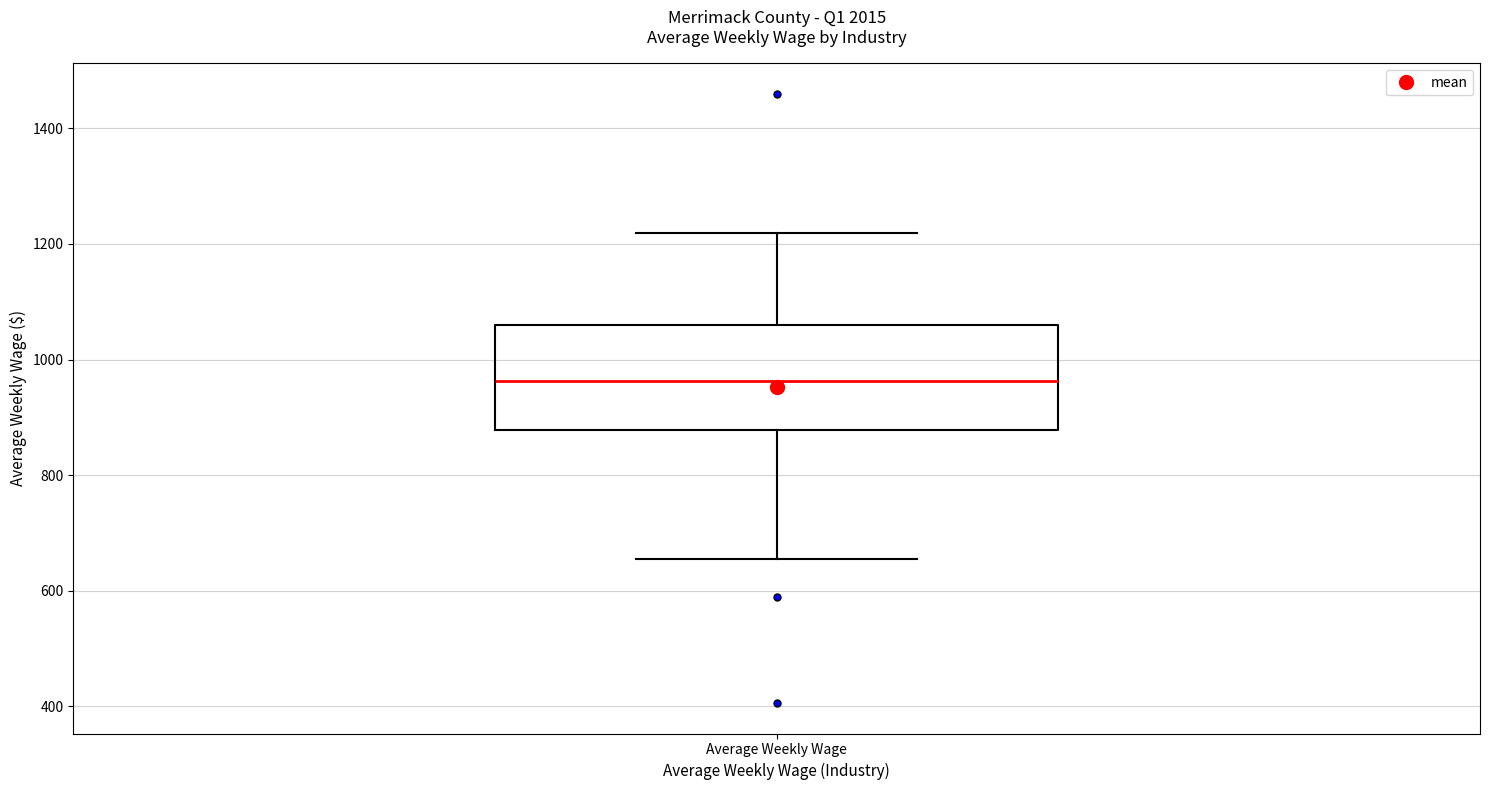

Transcribe this box plot: give where the median line is, the range the box spans, and where the two whiskers end, as read against the y-axis. The values are not printed on the chart, so give them approximately, as read against the axis.

median 960, box 880 to 1060, whiskers 660 to 1220